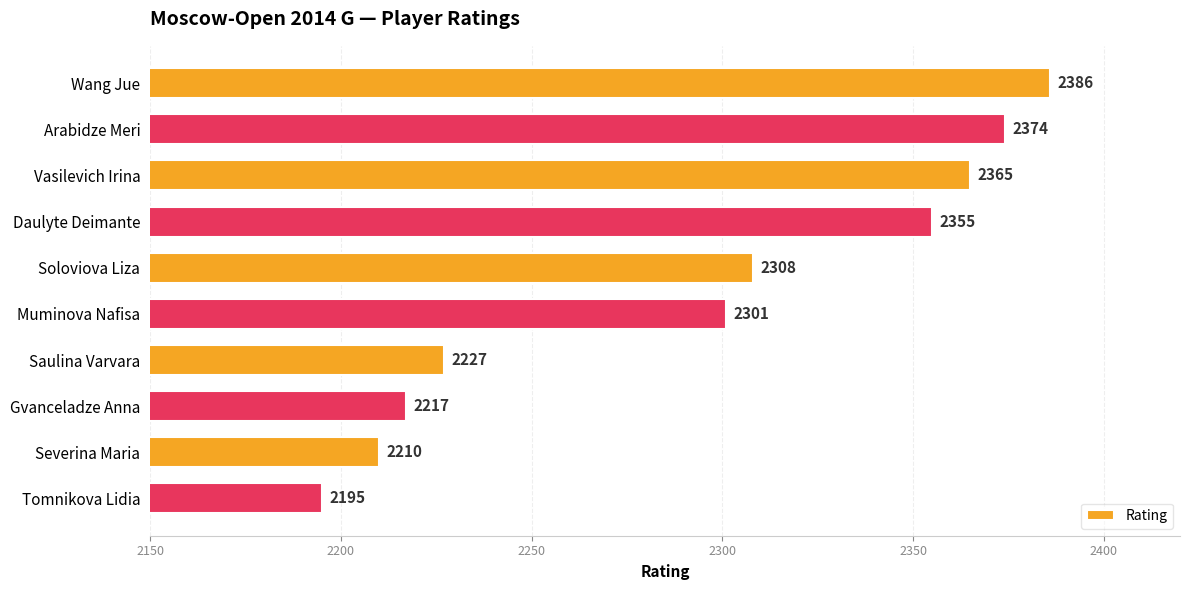

What is the difference between the second highest and minimum values?

179